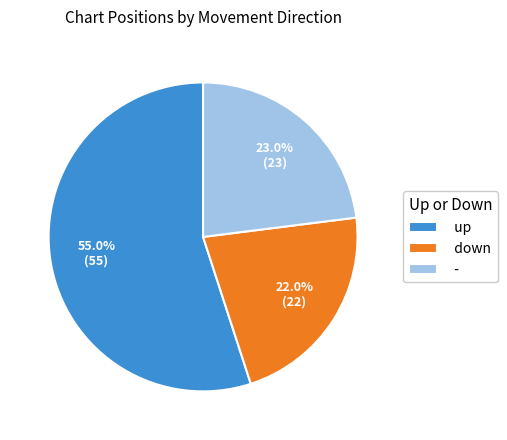

How many slices are in this pie chart?

3